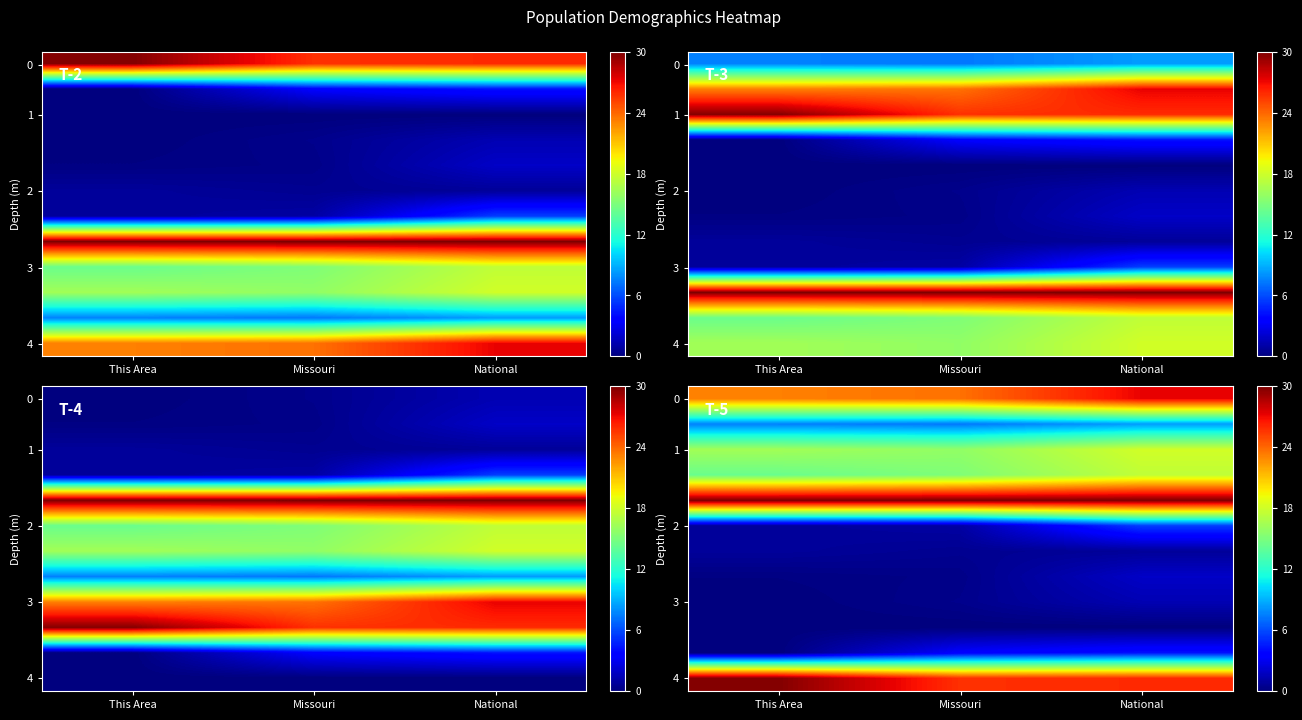

Count the number of categories in the chart.

3